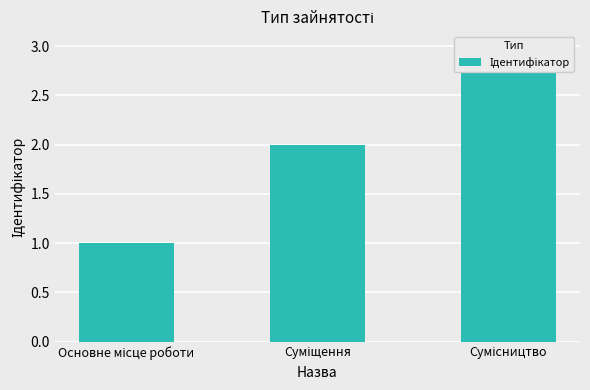

List the labels in order of value, largest first.

Сумісництво, Суміщення, Основне місце роботи